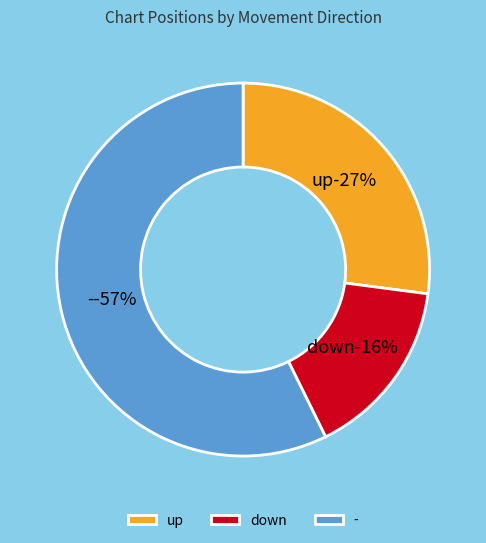

To the nearest percent, what portion does up represent?

27%